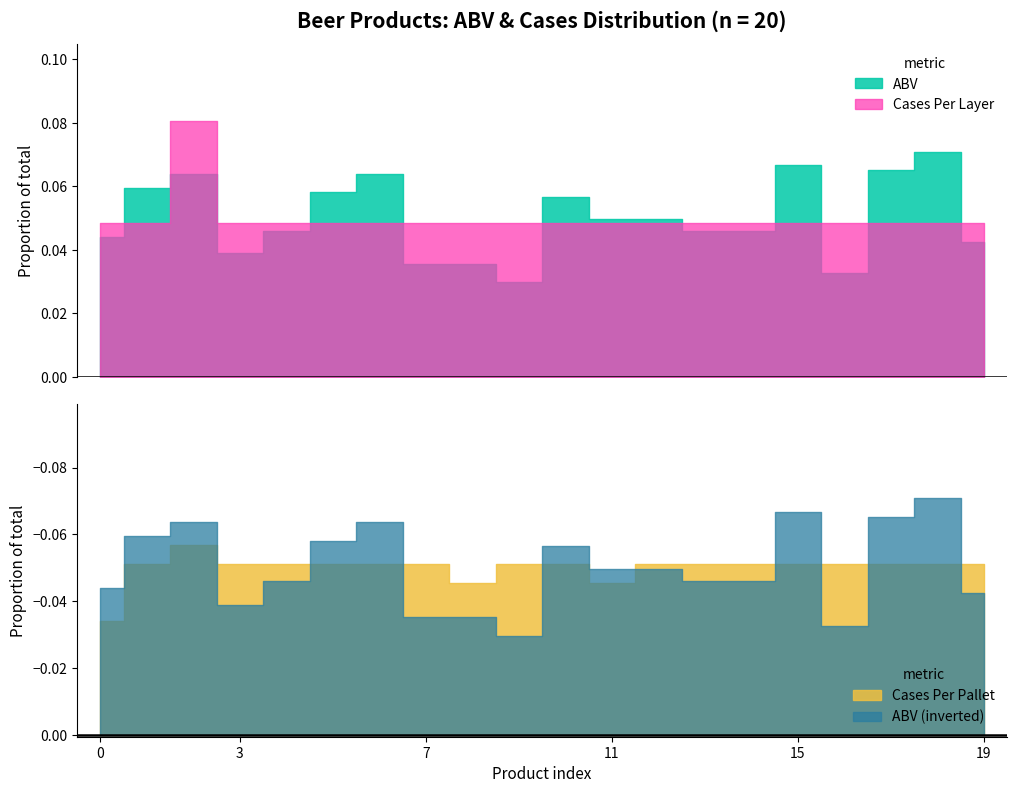

What is the value of the cases_per_pallet point at the 10th from the left?

36.0